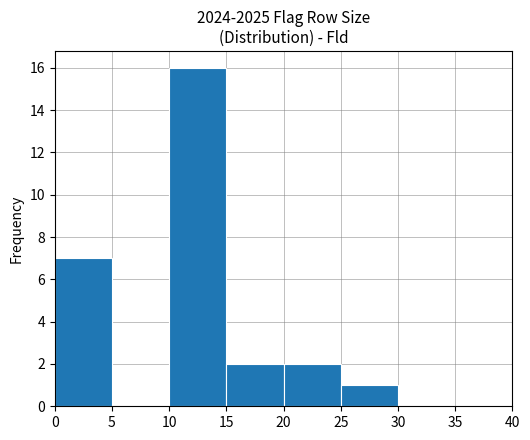

Reading left to right, list every bar in this chart as the range it spans on the x-axis followed by its height. The values are not printed on the chart, so give them approximately, as read against the axis.

0 to 5: 7
5 to 10: 0
10 to 15: 16
15 to 20: 2
20 to 25: 2
25 to 30: 1
30 to 35: 0
35 to 40: 0